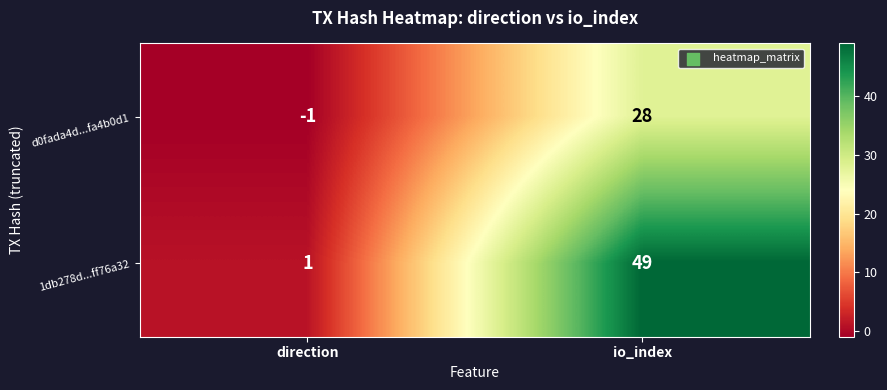

Reading left to right, extract all data points from this chart.

d0fada4d...fa4b0d1: direction=-1	io_index=28
1db278d...ff76a32: direction=1	io_index=49